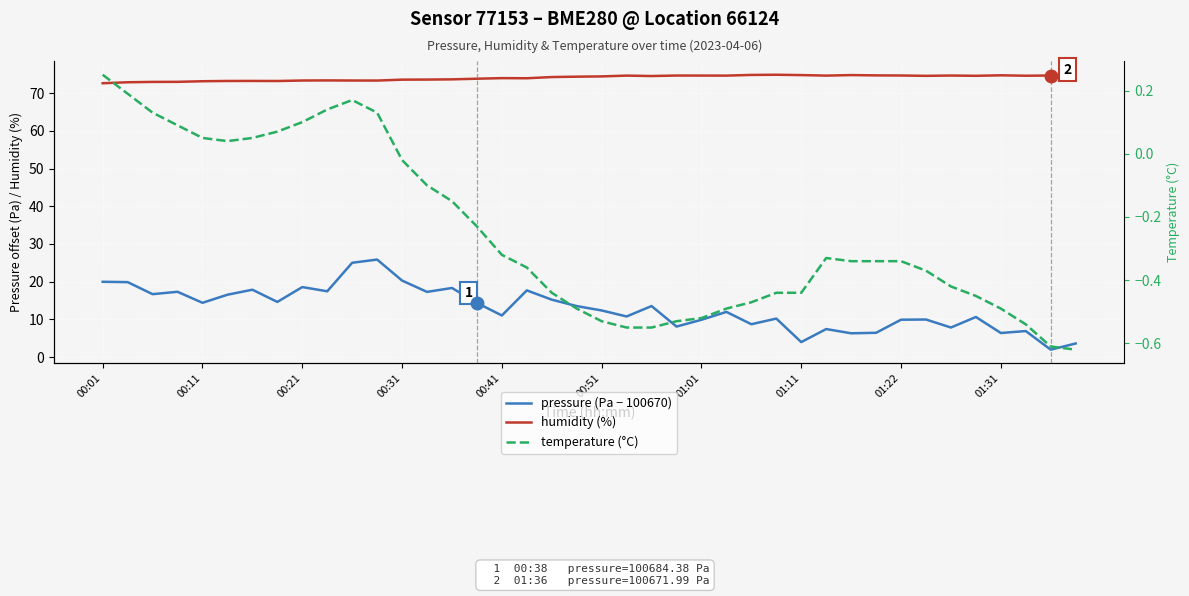

Is the value of humidity (%) at 22 greater than the value of temperature (°C) at 31?

Yes